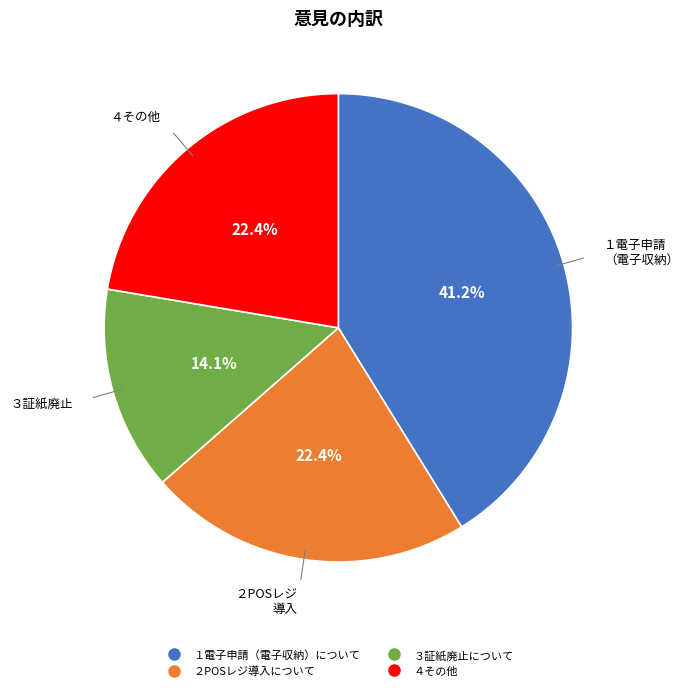

Is it true that ４その他 is 22% of the pie?

True